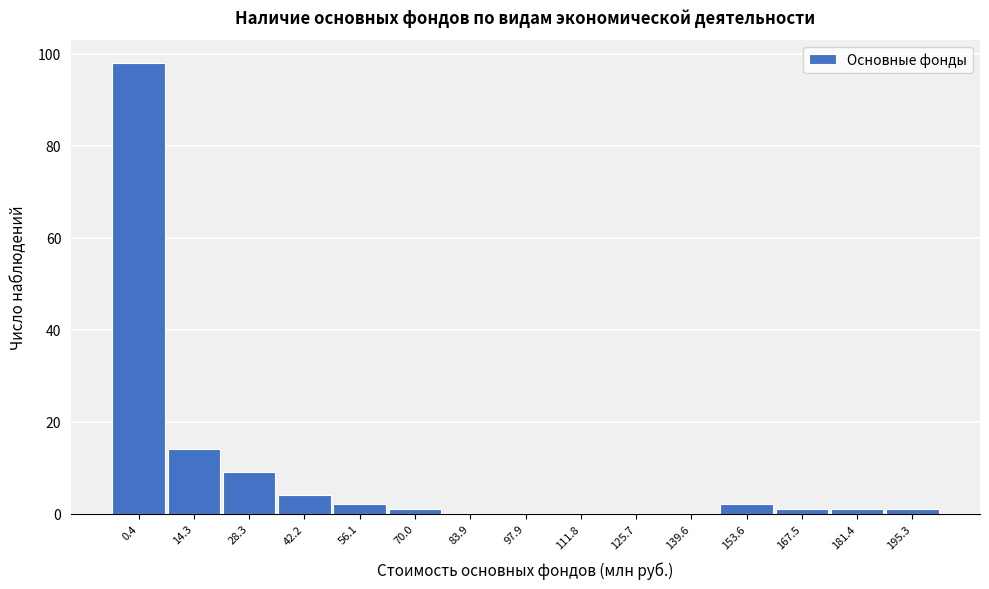

Reading left to right, transcribe all the data shown in this chart.

0.4=98	14.3=14	28.3=9	42.2=4	56.1=2	70.0=1	83.9=0	97.9=0	111.8=0	125.7=0	139.6=0	153.6=2	167.5=1	181.4=1	195.3=1